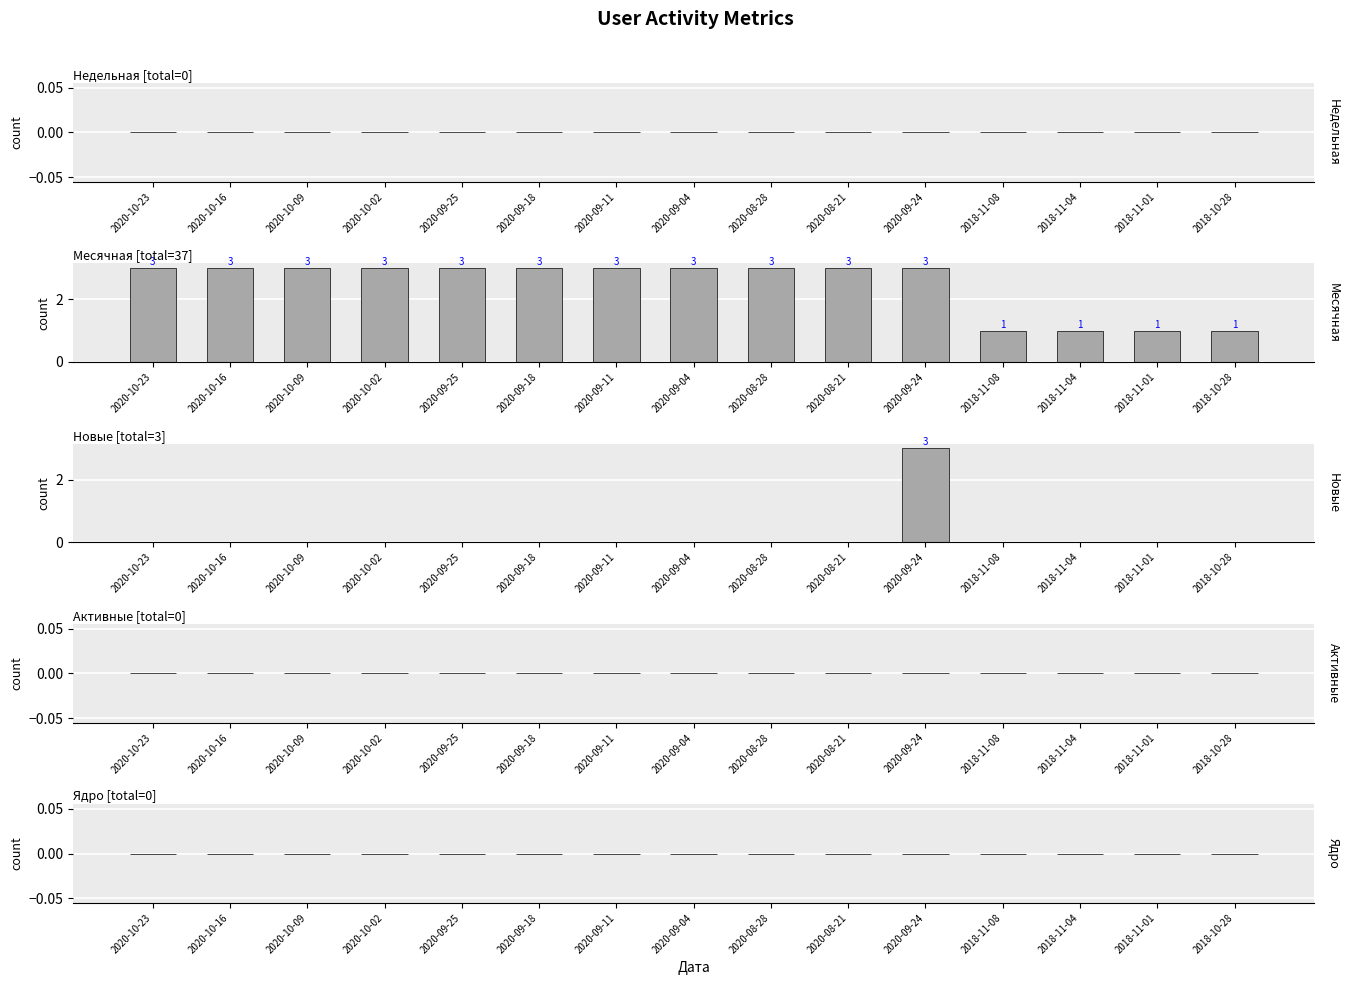

What is the label of the 12th bar from the left?

2018-11-08